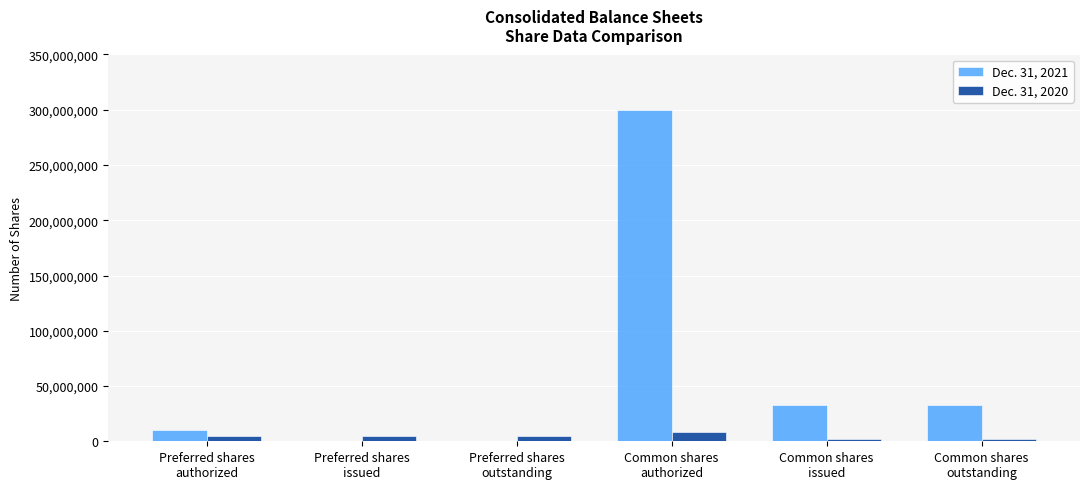

At which label does Dec. 31, 2020 reach its peak?

Common shares
authorized